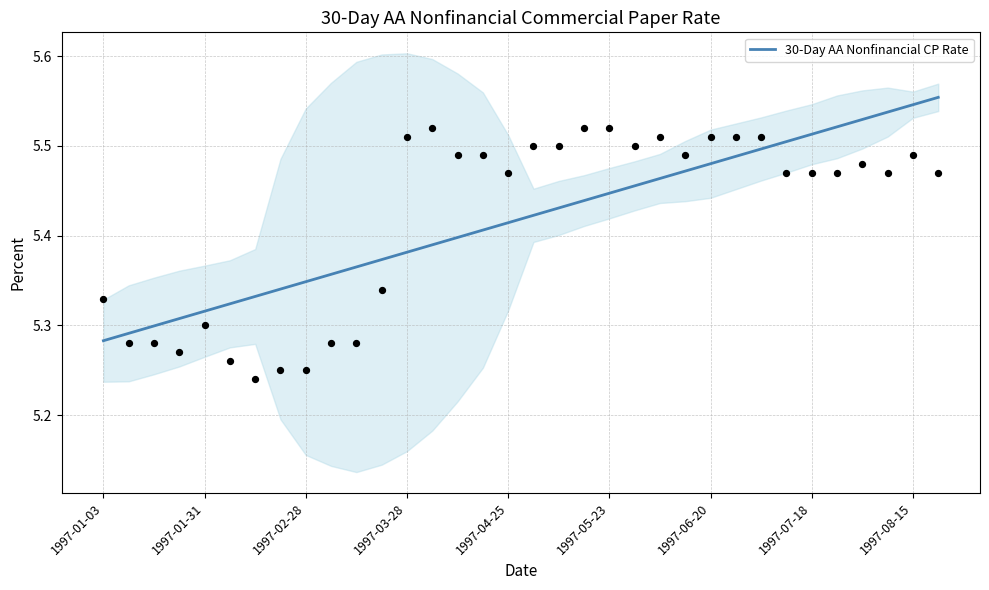

What is the ratio of the value at 24 to the value at 17?

1.0